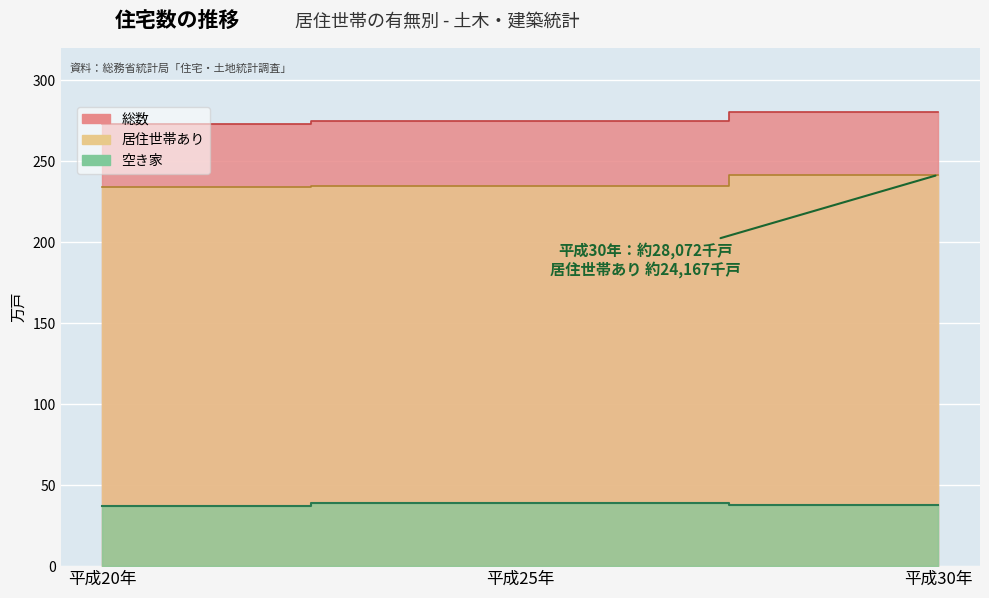

Reading left to right, extract all data points from this chart.

総数: 273.1	274.7	280.7
居住世帯あり: 234.0	234.6	241.7
空き家: 37.4	38.8	38.0